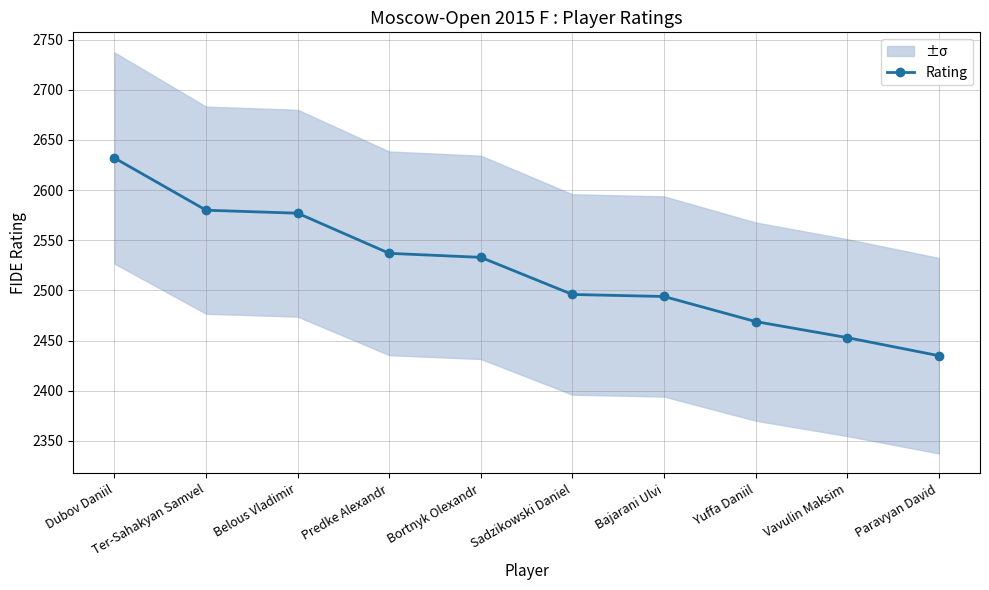

Where is the data nearest to the value 2533?

Bortnyk Olexandr